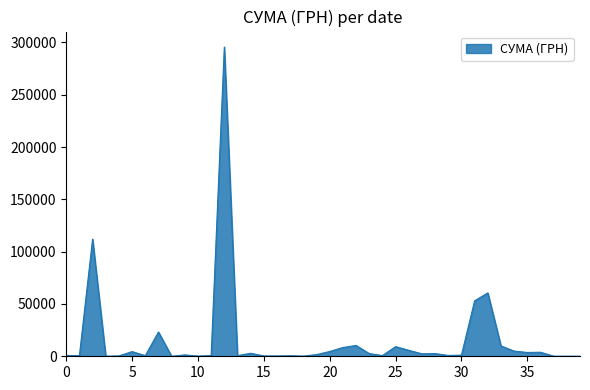

How many distinct data groups are displayed?

1